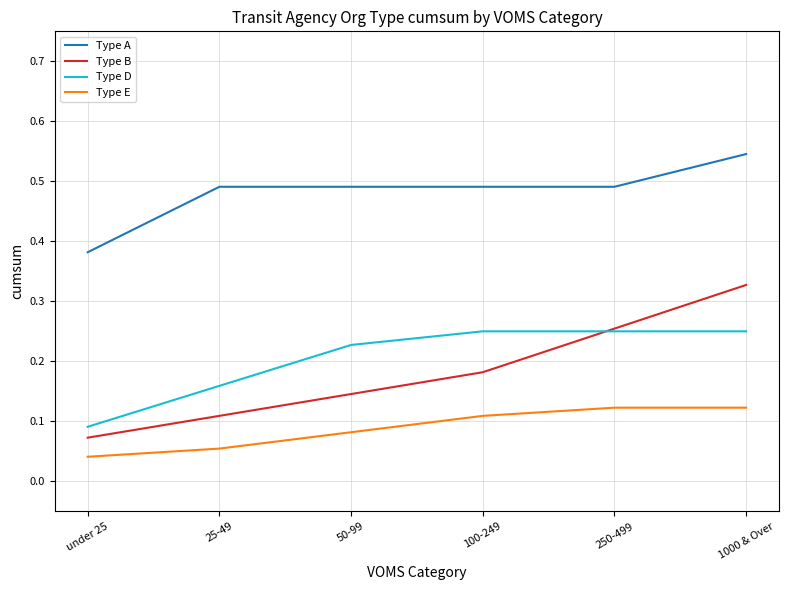

True or false: Type E and Type A cross at least once.

False